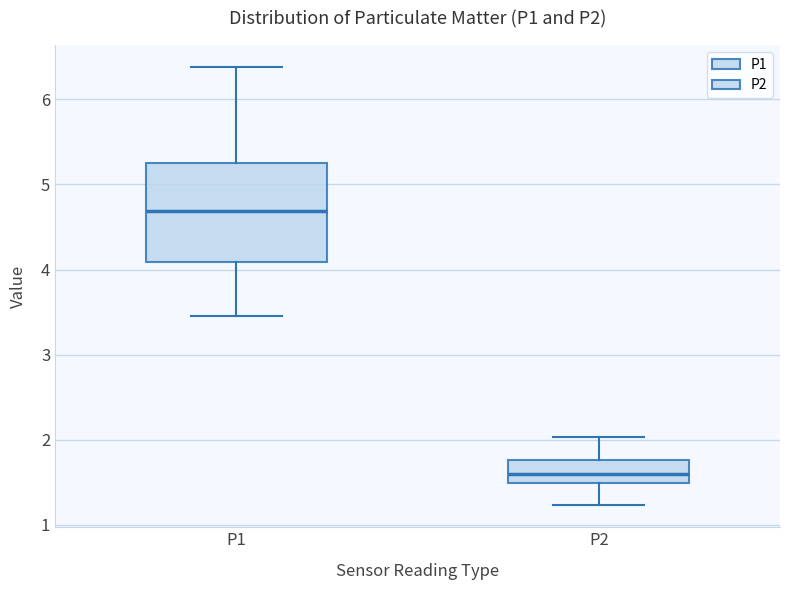

Which box's median line is the highest?

P1